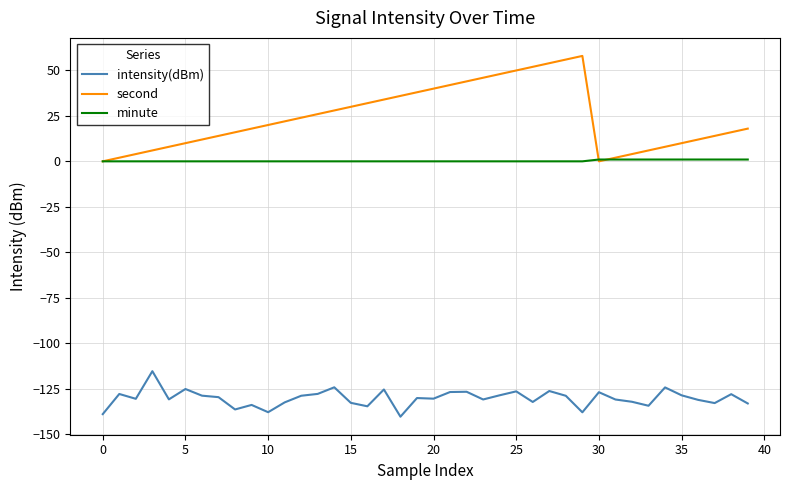

What is the highest value of the second series?

58.0